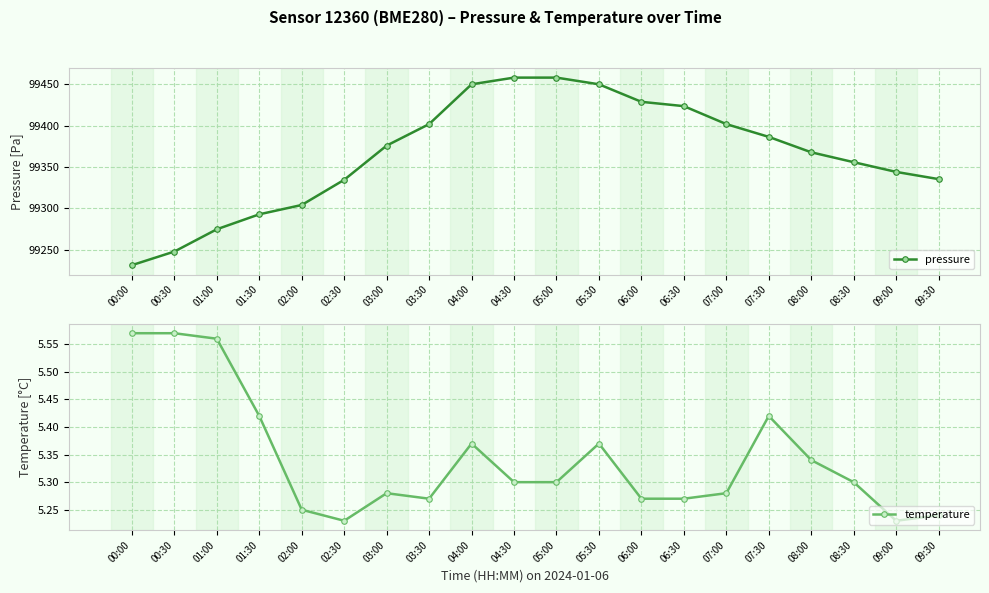

What is the minimum value for pressure?

99231.2